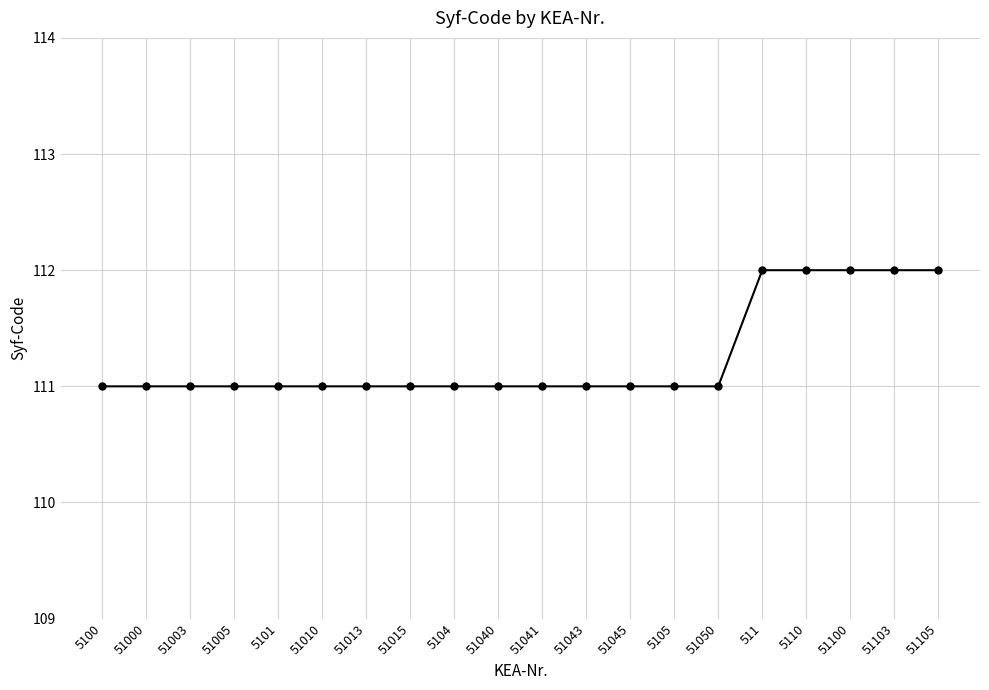

Count the number of categories in the chart.

20